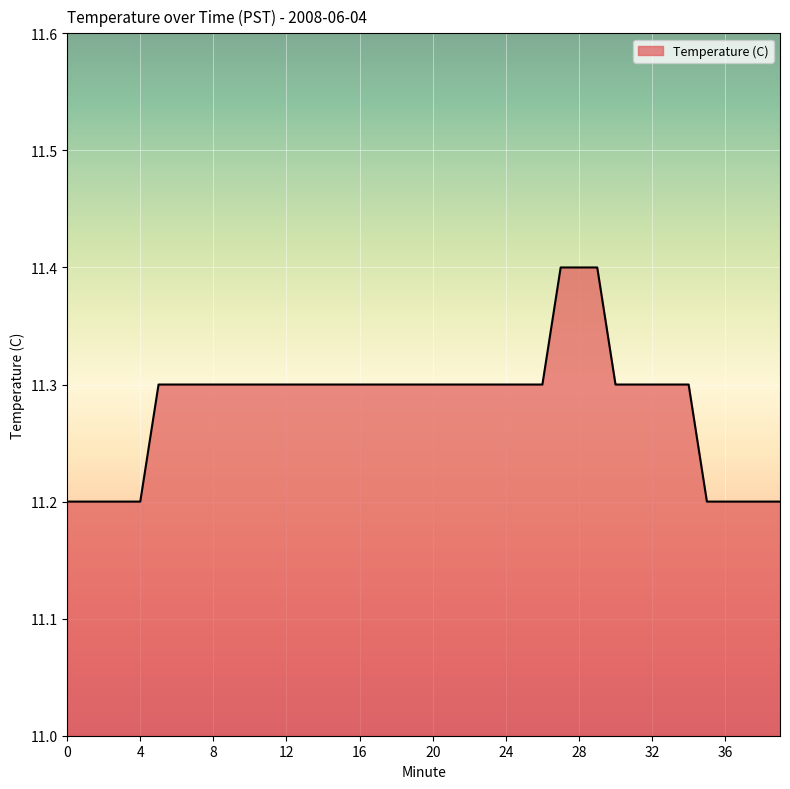

Does the chart display data point markers on the line(s)?

No